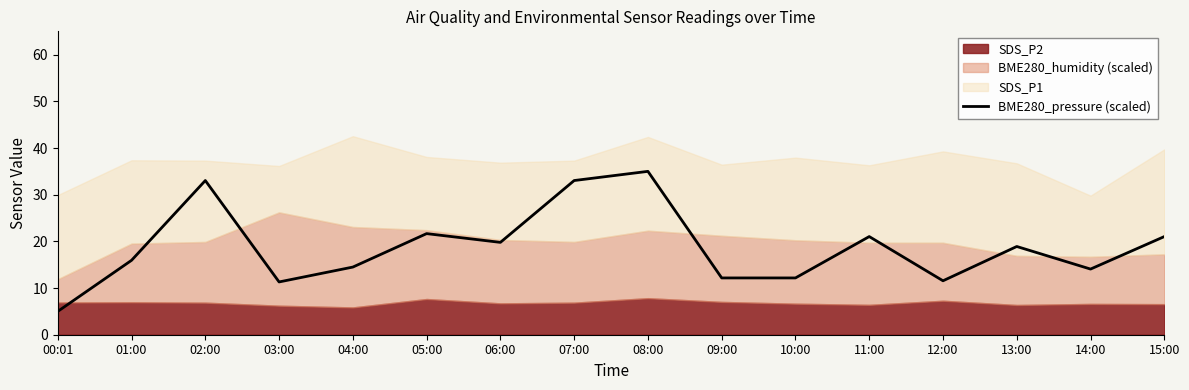

How many values are below 18?

8